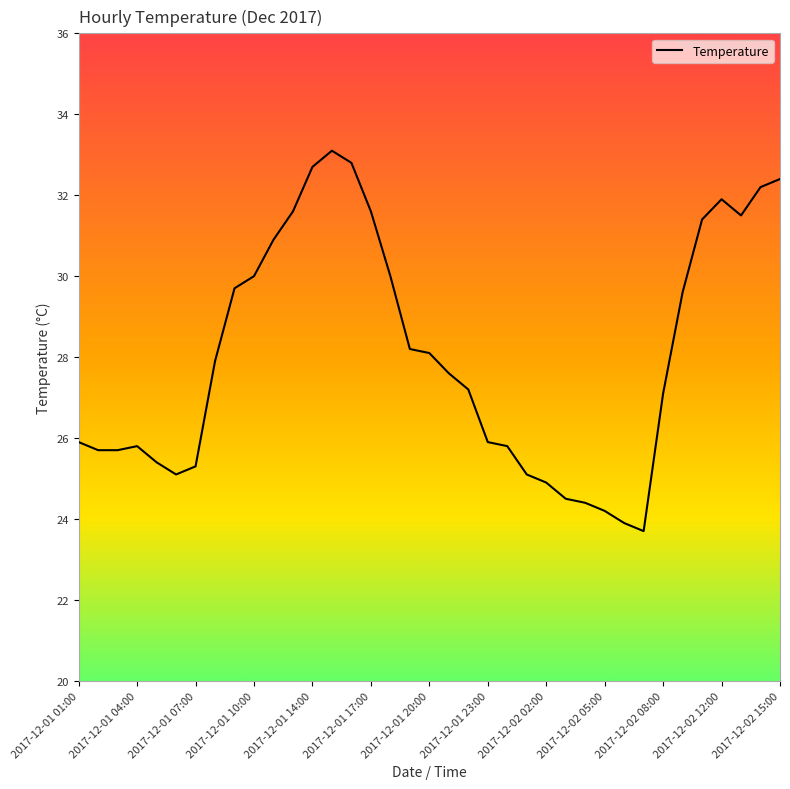

What is the minimum value shown in the chart?

23.7